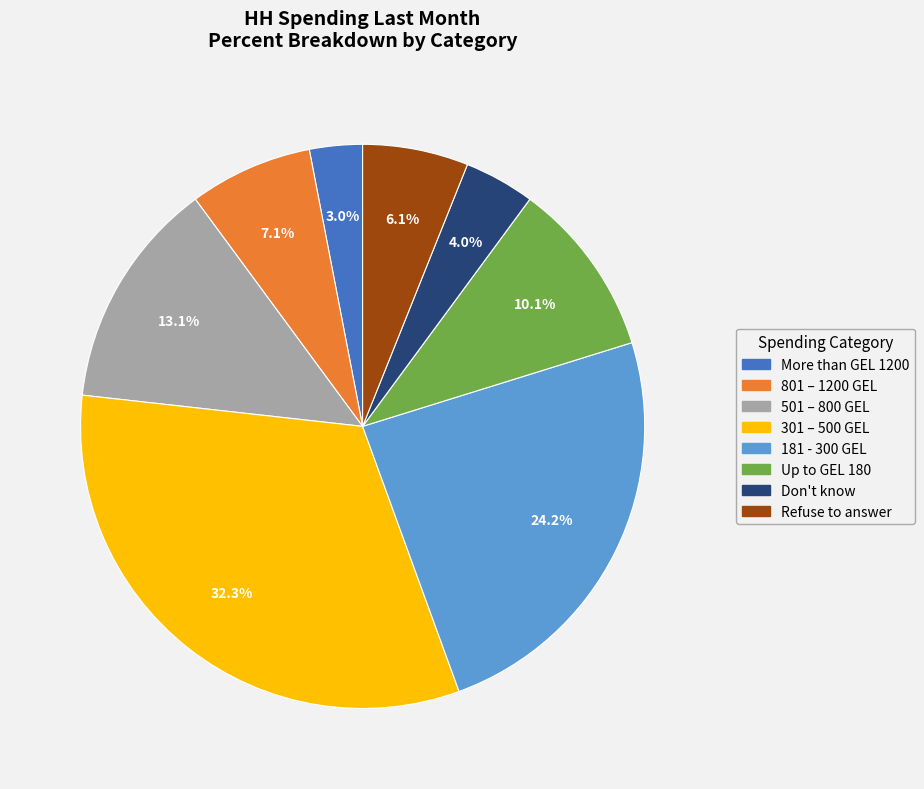

What percentage is the 501 – 800 GEL slice, to the nearest percent?

13%